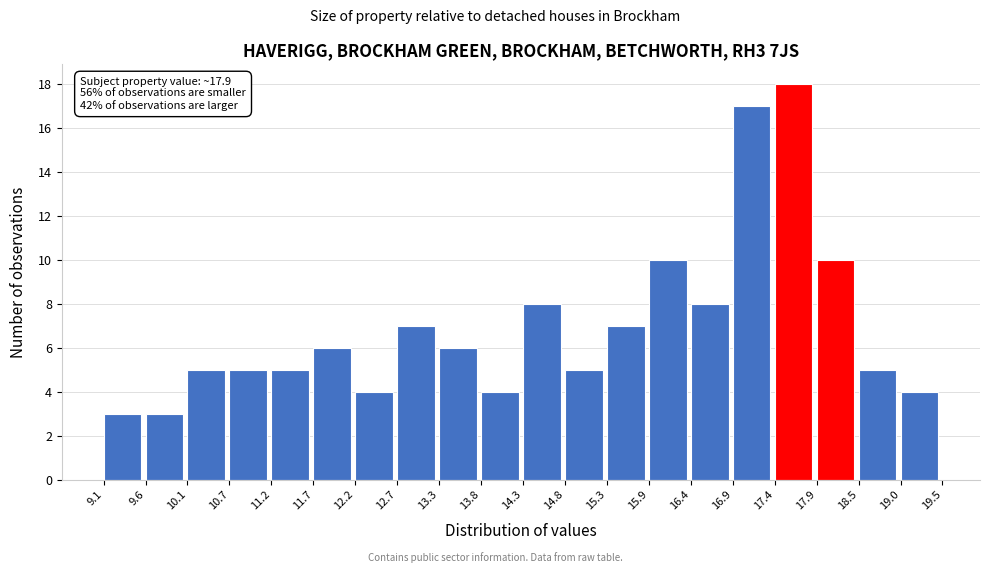

Which range on the x-axis has the tallest bar?

17.4 to 17.9